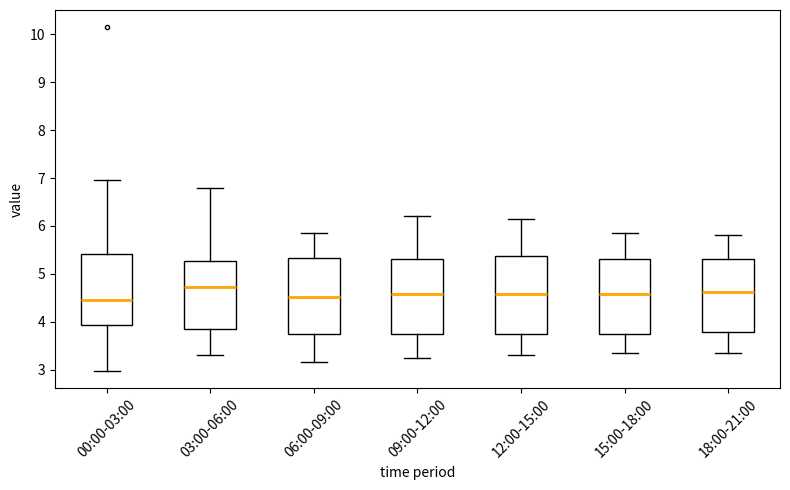

Reading left to right, transcribe this box plot: for each box, give where its median line is, the range the box spans, and where its two whiskers end, as read against the y-axis. The values are not printed on the chart, so give them approximately, as read against the axis.

00:00-03:00: median 4.5, box 3.9 to 5.4, whiskers 3.0 to 7.0
03:00-06:00: median 4.7, box 3.9 to 5.3, whiskers 3.3 to 6.8
06:00-09:00: median 4.5, box 3.7 to 5.3, whiskers 3.2 to 5.9
09:00-12:00: median 4.6, box 3.7 to 5.3, whiskers 3.3 to 6.2
12:00-15:00: median 4.6, box 3.7 to 5.4, whiskers 3.3 to 6.2
15:00-18:00: median 4.6, box 3.8 to 5.3, whiskers 3.4 to 5.9
18:00-21:00: median 4.6, box 3.8 to 5.3, whiskers 3.4 to 5.8